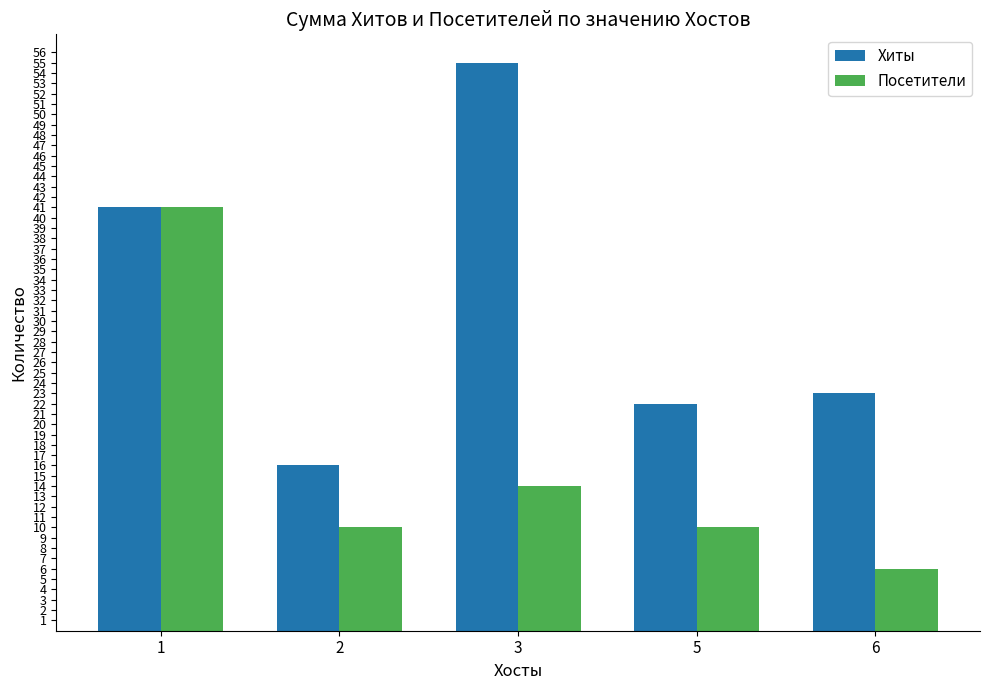

What is the sum of the Посетители values at 3 and 2?

24